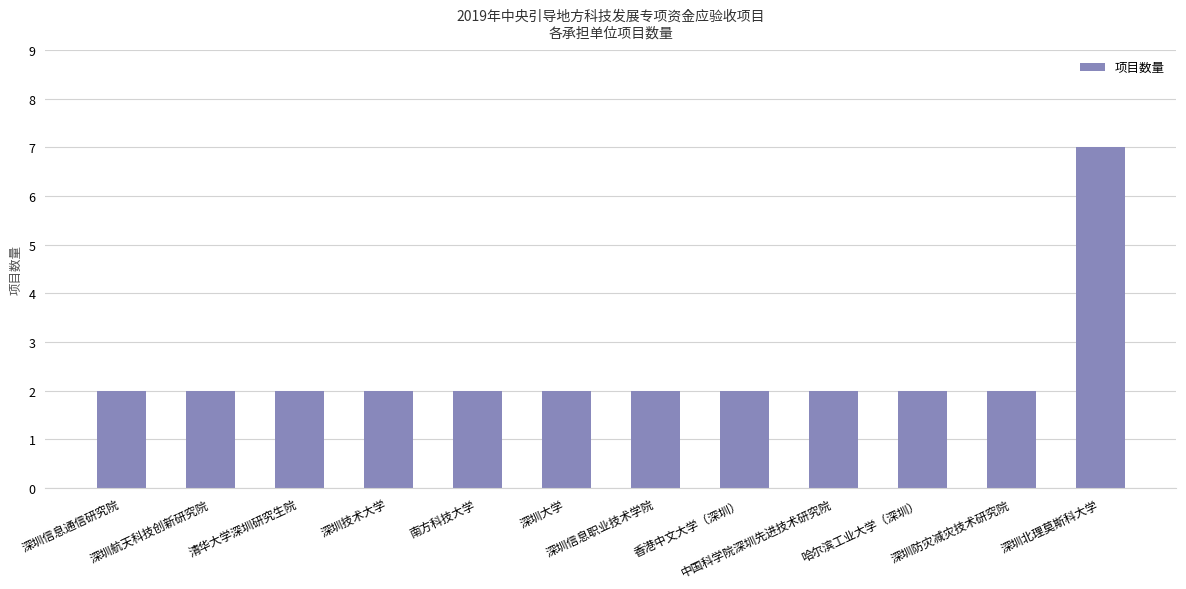

Approximately how many times larger is the value at 深圳技术大学 compared to 南方科技大学?

1.0